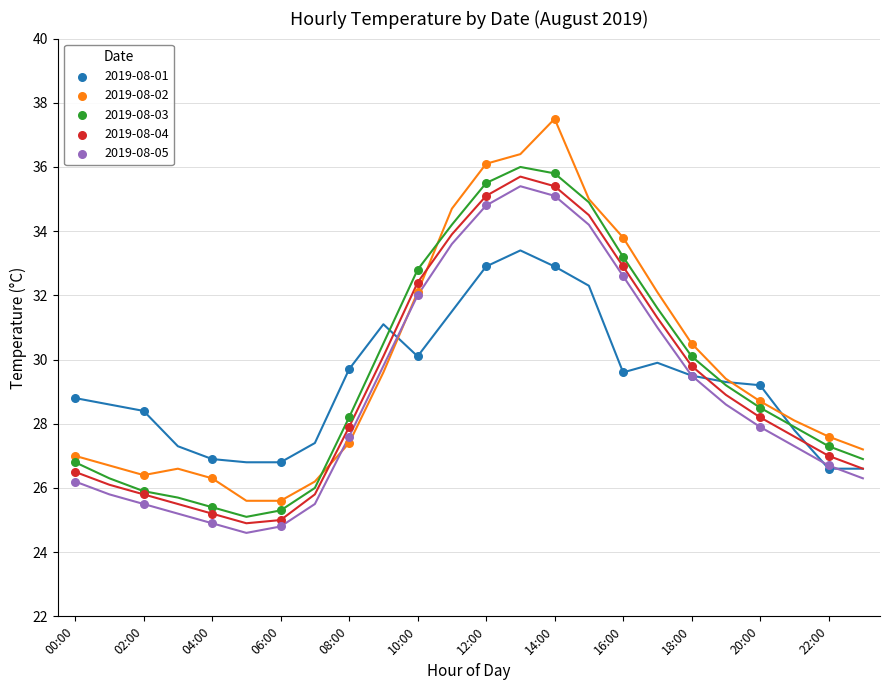

Across all series, what Y value is closest to 31?

30.5